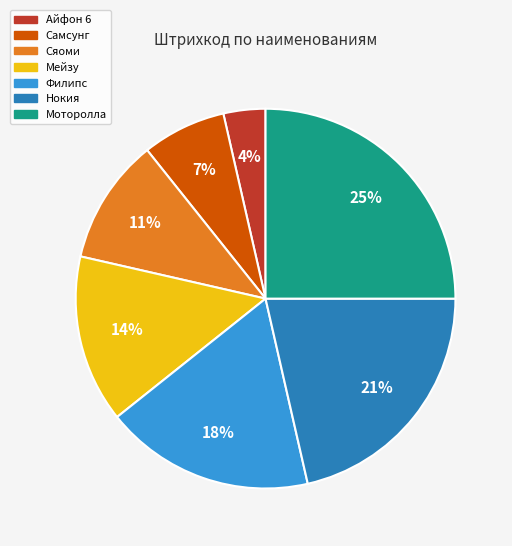

To the nearest percent, what portion does Мейзу represent?

14%